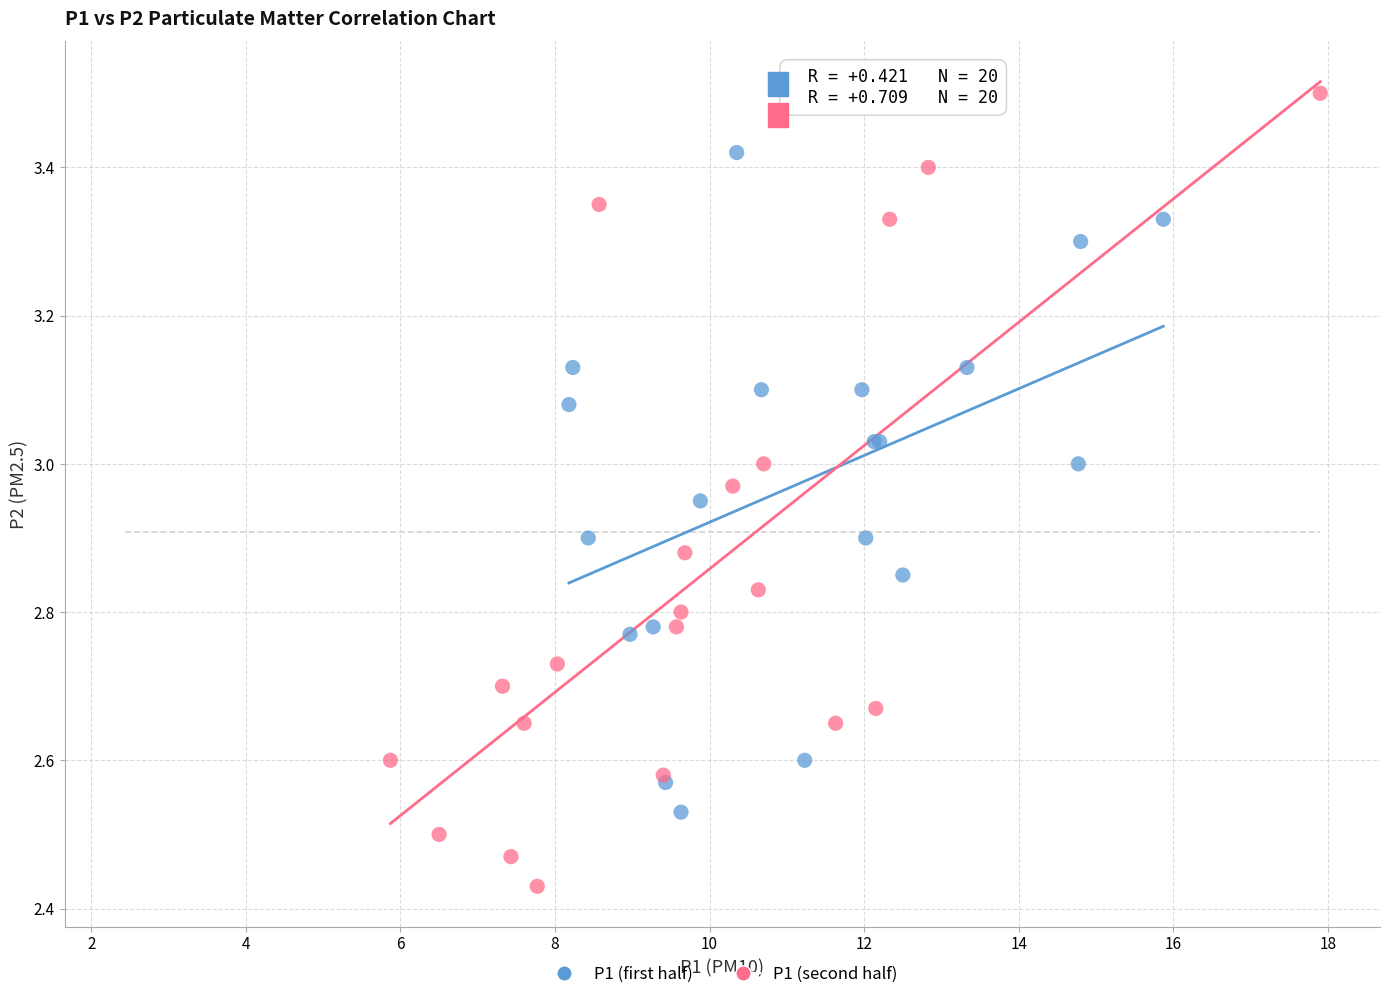

Which series has the widest spread of Y values?

P1 (second half)